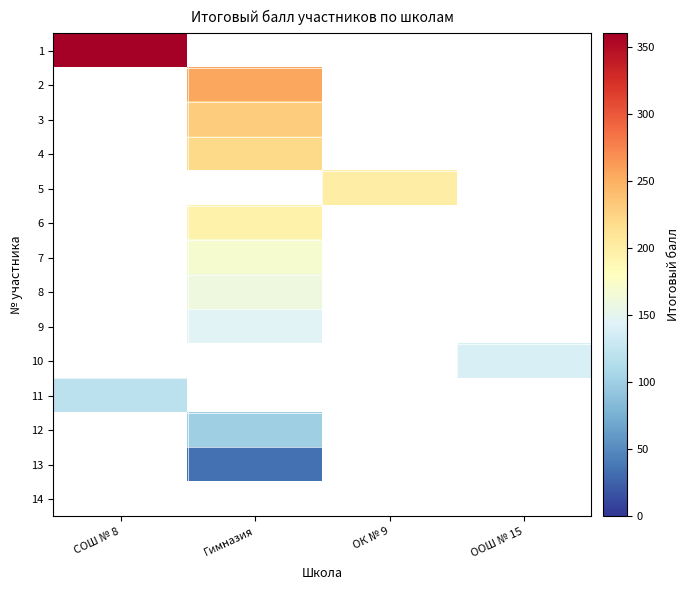

Which label corresponds to the smallest value in the chart?

Гимназия